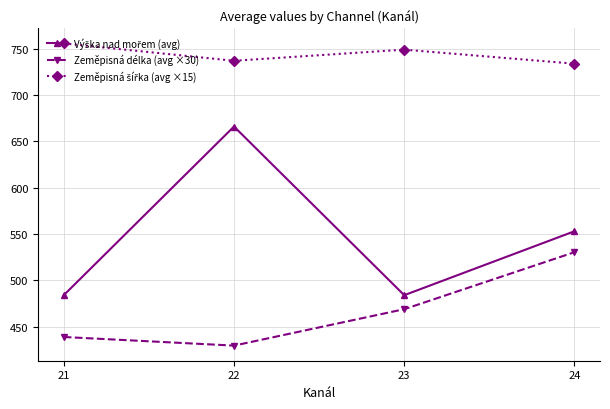

How many values in the Zeměpisná délka (avg ×30) series are below 468?

2